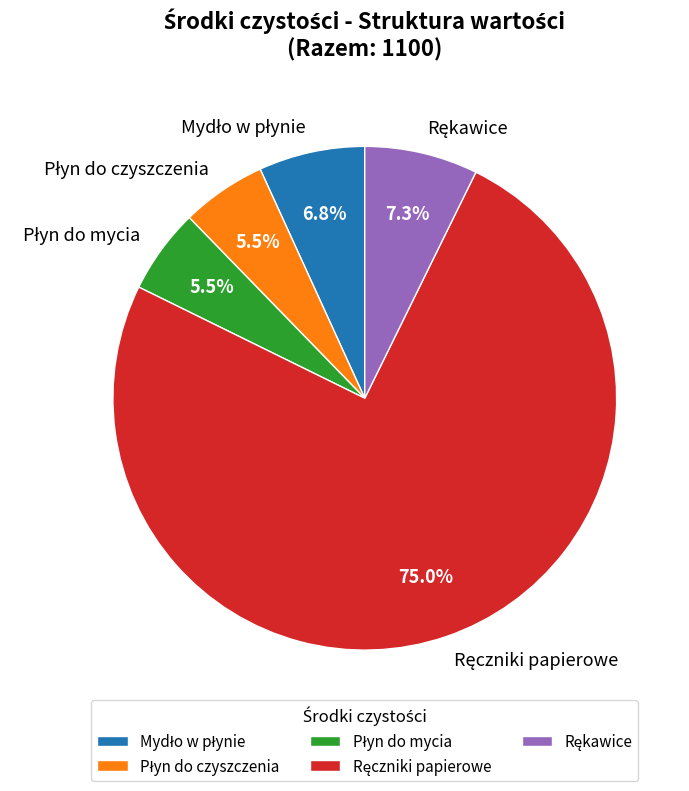

Is there a majority slice in this chart?

Yes